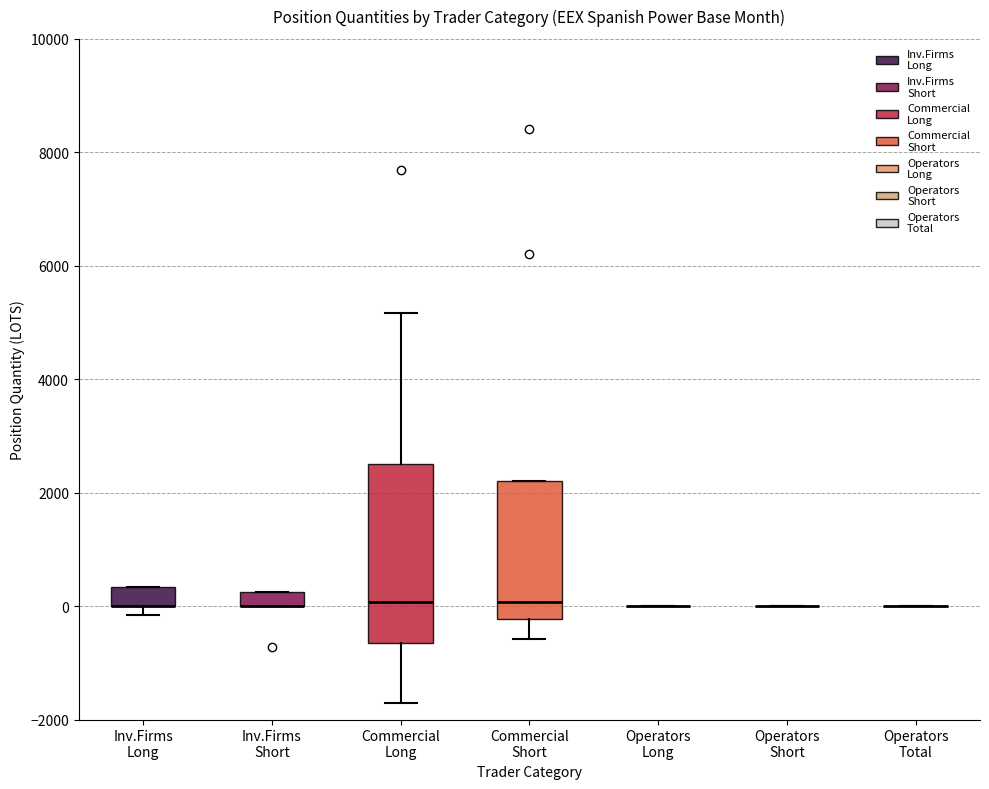

Where is the upper edge of the box for Commercial Long on the y-axis? The values are not printed on the chart, so give them approximately, as read against the axis.

2600